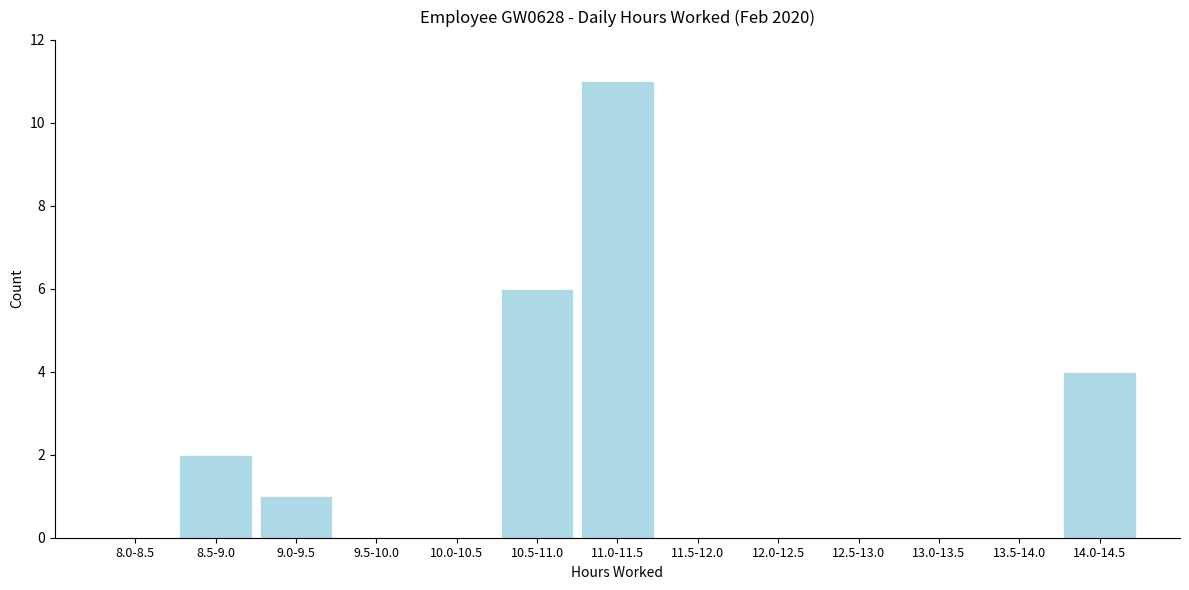

Reading left to right, list all the values displayed in this chart.

8.0-8.5=0	8.5-9.0=2	9.0-9.5=1	9.5-10.0=0	10.0-10.5=0	10.5-11.0=6	11.0-11.5=11	11.5-12.0=0	12.0-12.5=0	12.5-13.0=0	13.0-13.5=0	13.5-14.0=0	14.0-14.5=4